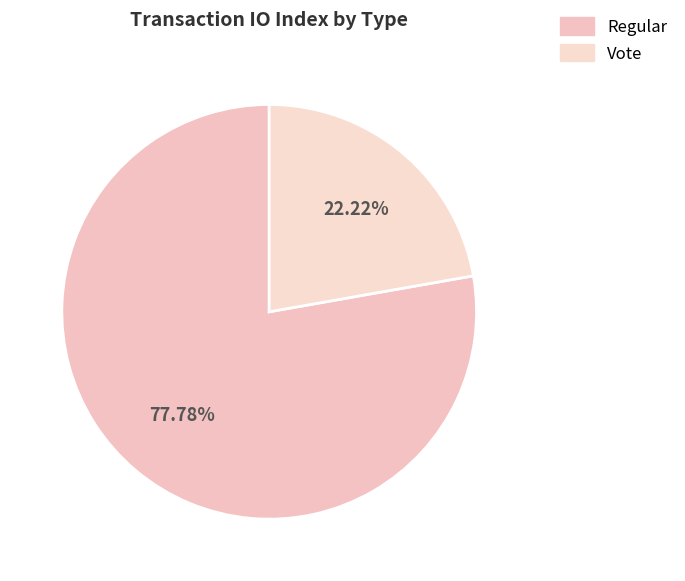

How many slices are in this pie chart?

2